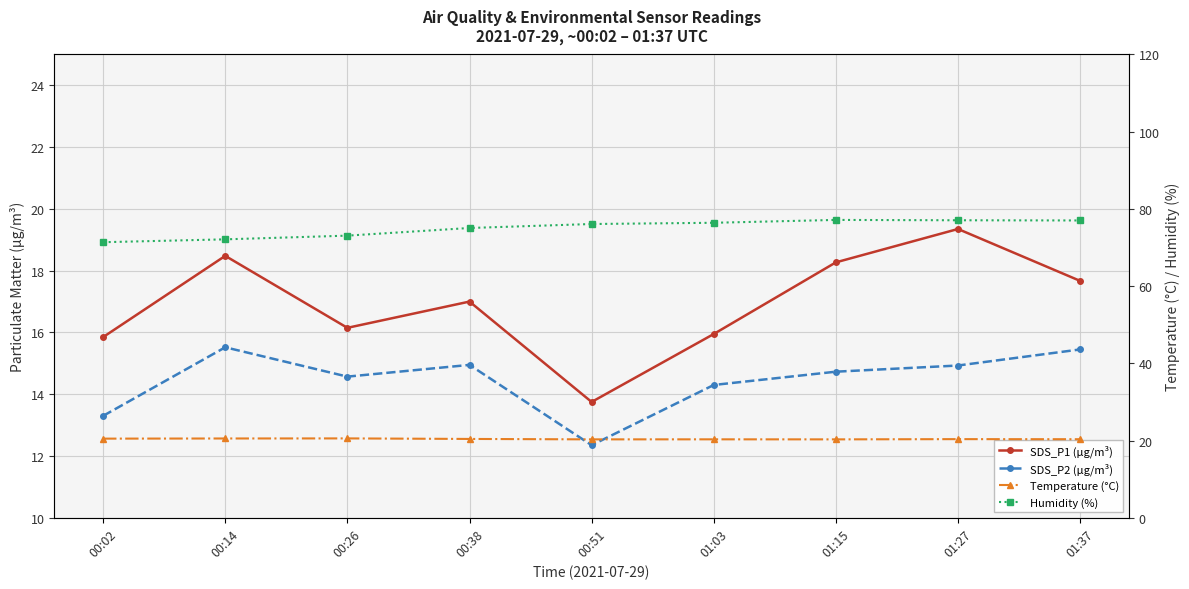

Which series has the largest total across all categories?

Humidity (%)